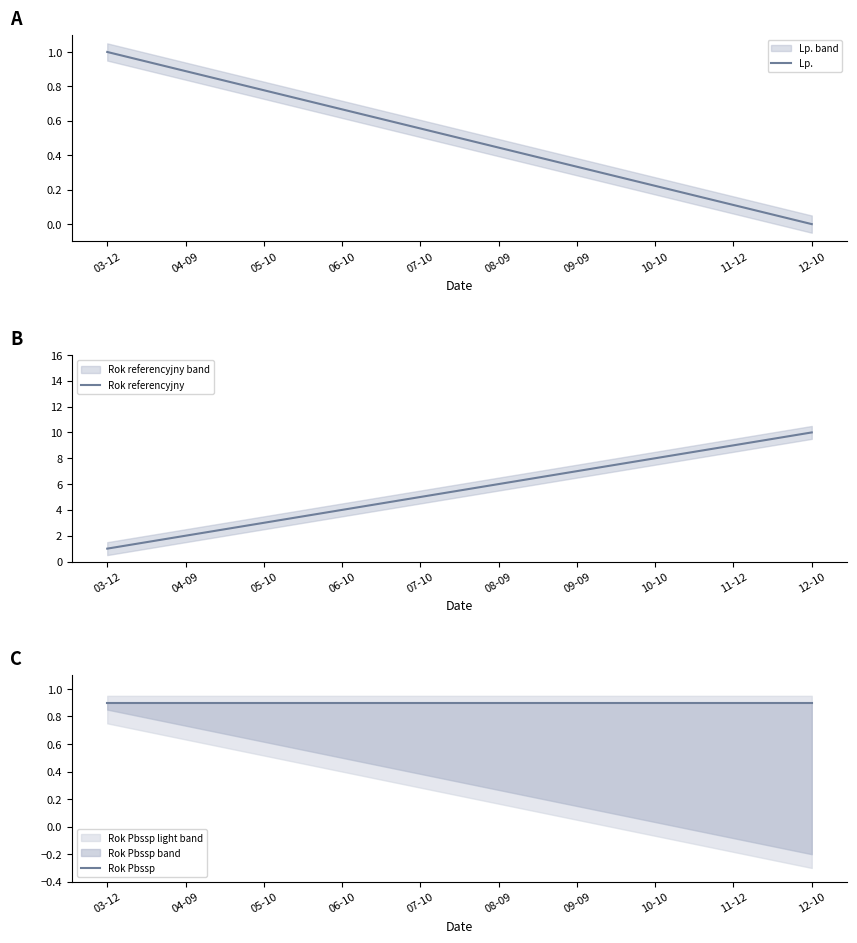

Reading left to right, extract all data points from this chart.

Lp.: 03-12=1.0	04-09=0.9	05-10=0.8	06-10=0.7	07-10=0.6	08-09=0.4	09-09=0.3	10-10=0.2	11-12=0.1	12-10=0.0
Rok referencyjny: 03-12=1.0	04-09=2.0	05-10=3.0	06-10=4.0	07-10=5.0	08-09=6.0	09-09=7.0	10-10=8.0	11-12=9.0	12-10=10.0
Rok Pbssp: 03-12=0.9	04-09=0.9	05-10=0.9	06-10=0.9	07-10=0.9	08-09=0.9	09-09=0.9	10-10=0.9	11-12=0.9	12-10=0.9